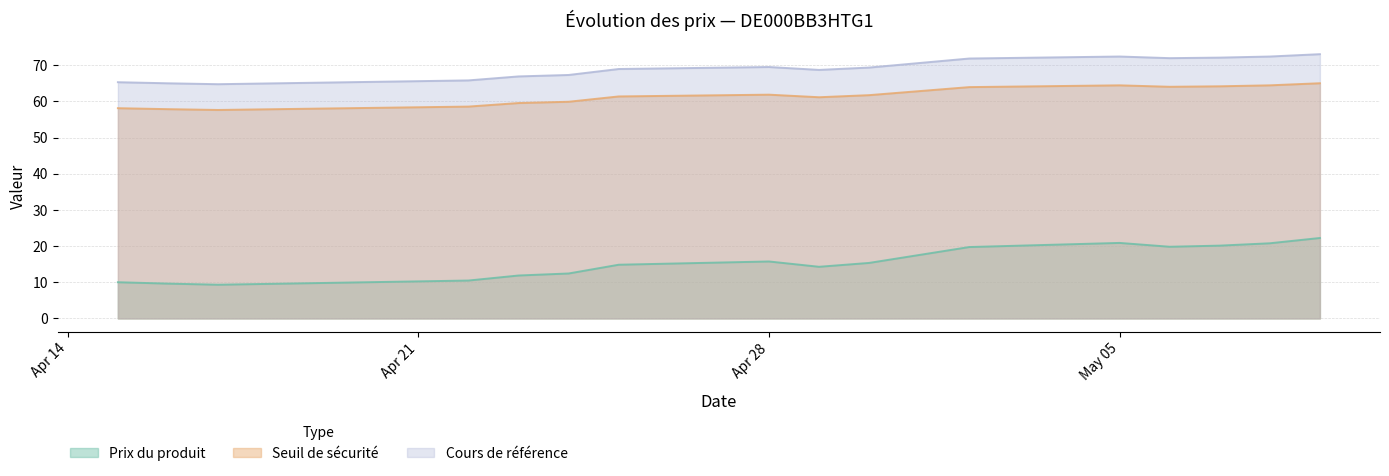

Where is Seuil de sécurité nearest to the value 61?

2025-04-29